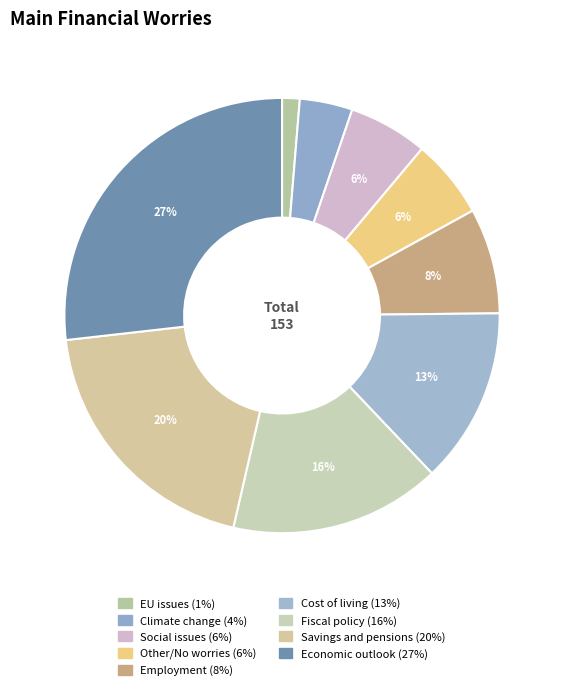

What percentage is NOT represented by Economic outlook?

73.2%